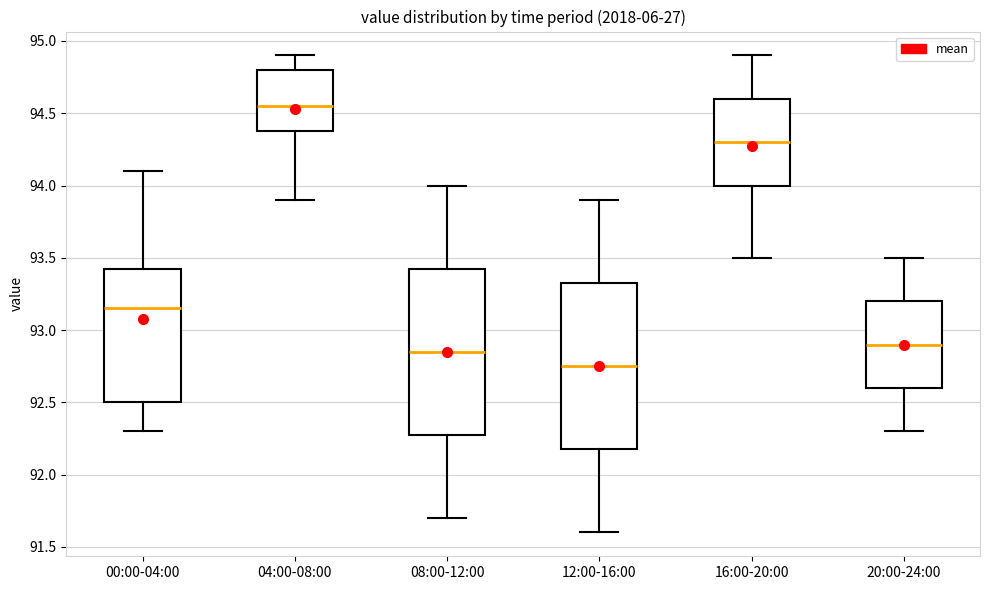

Where does the median line of the box for 08:00-12:00 sit on the y-axis? The values are not printed on the chart, so give them approximately, as read against the axis.

92.85